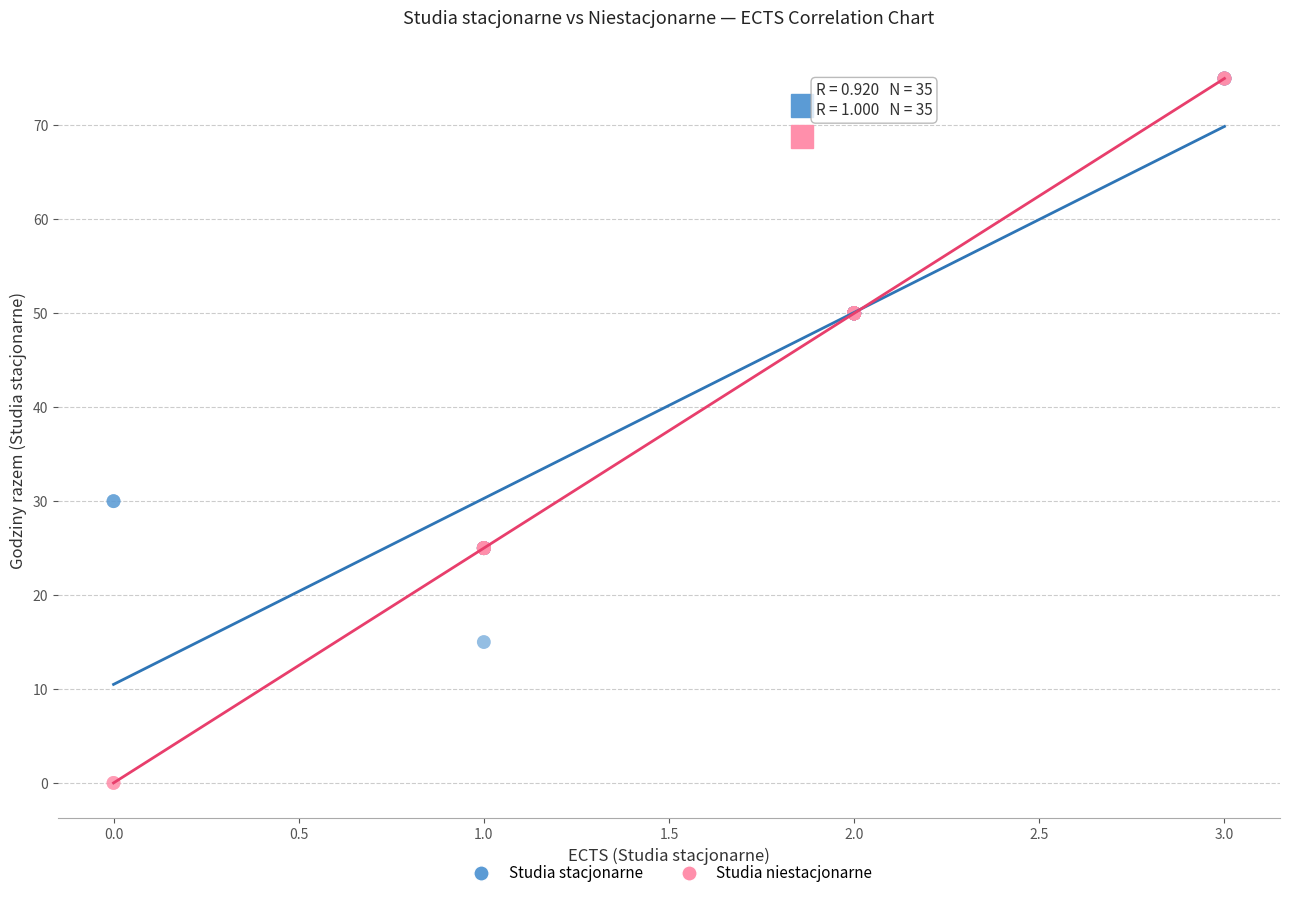

Which series has the largest Y range (max minus min)?

Studia niestacjonarne